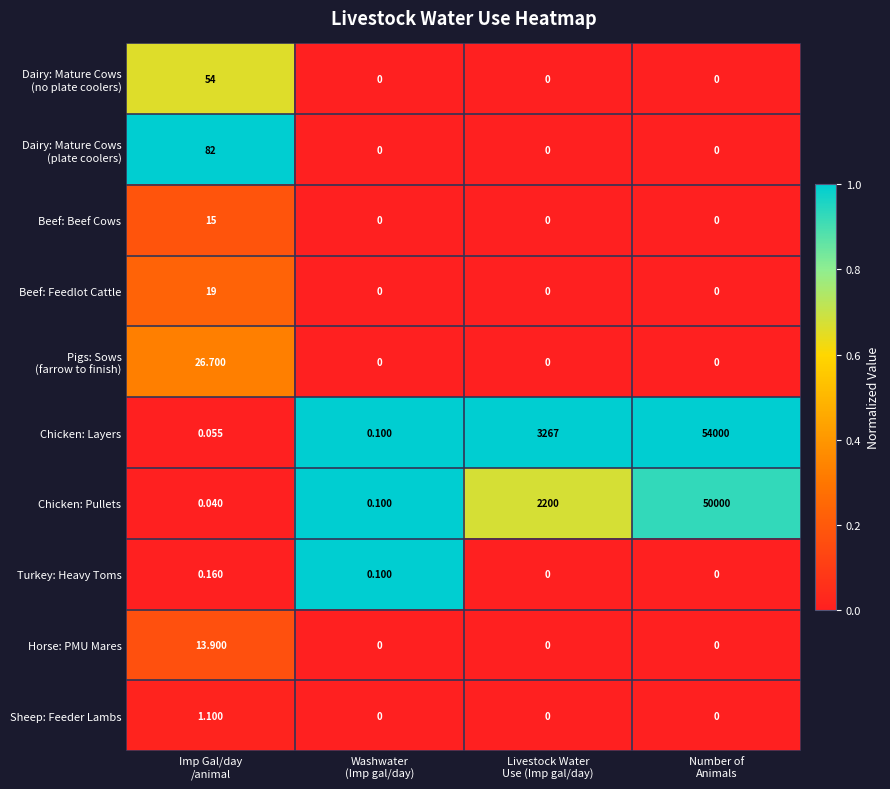

What is the maximum value shown in the chart?

54000.0